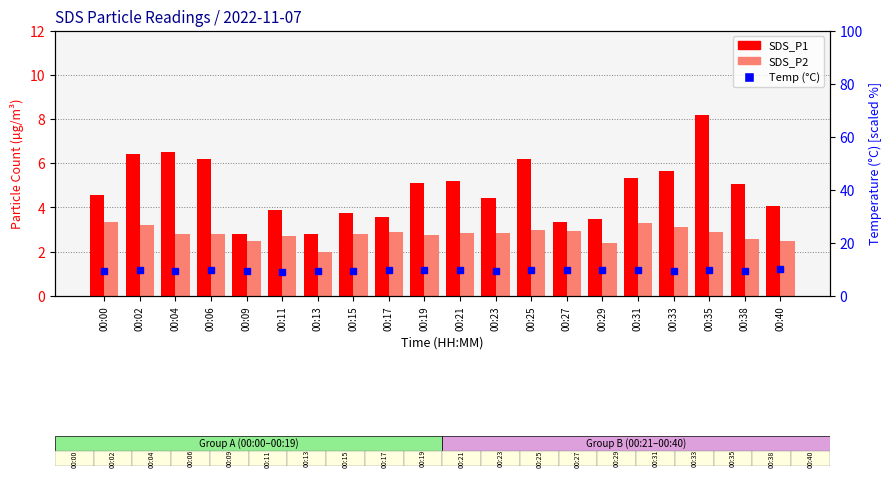

At how many categories does at least one series exceed 7?

20